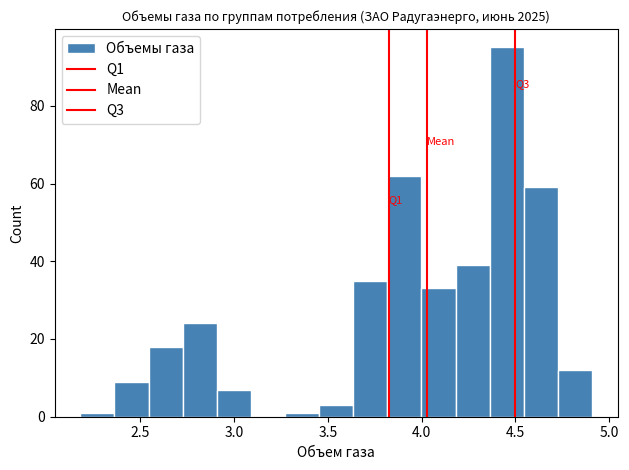

Around what value on the x-axis is the tallest bar? Give the approximate position of its centre, as read against the axis.

4.45